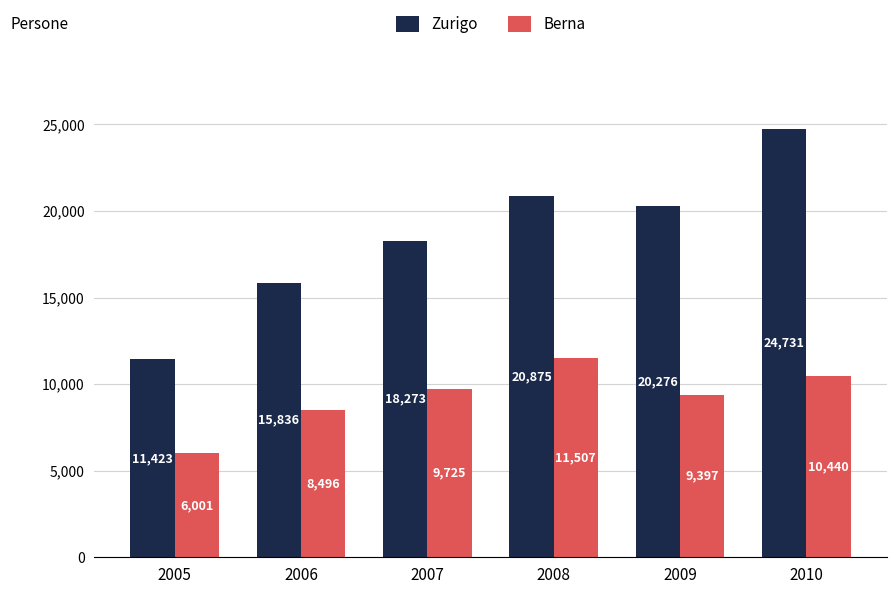

Between 2006 and 2009, which series saw the biggest shift?

Zurigo